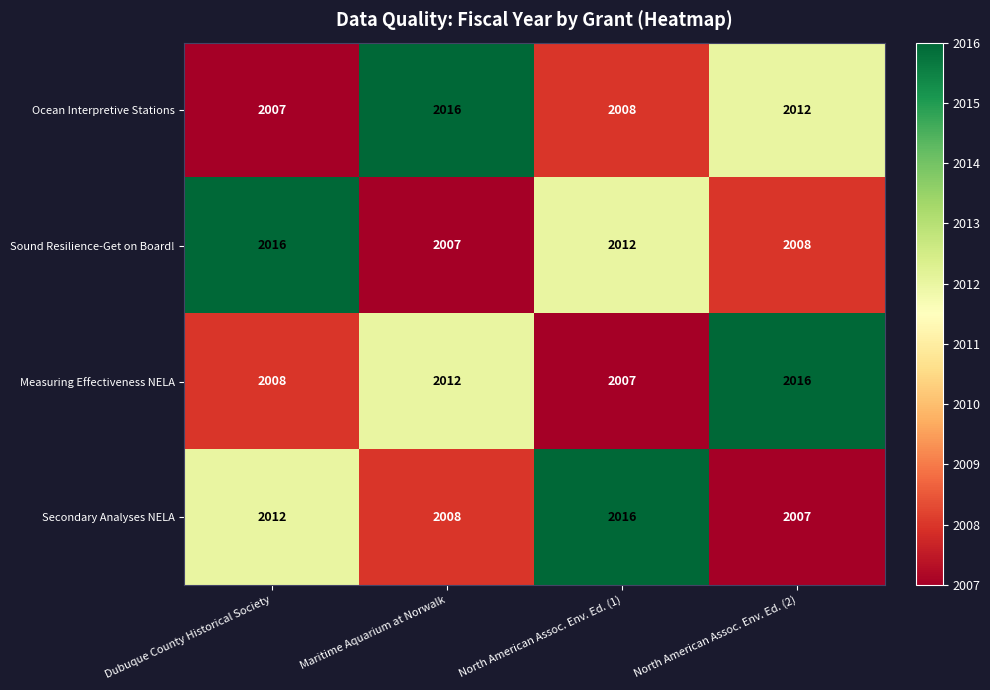

What is the minimum value for Secondary Analyses NELA?

2007